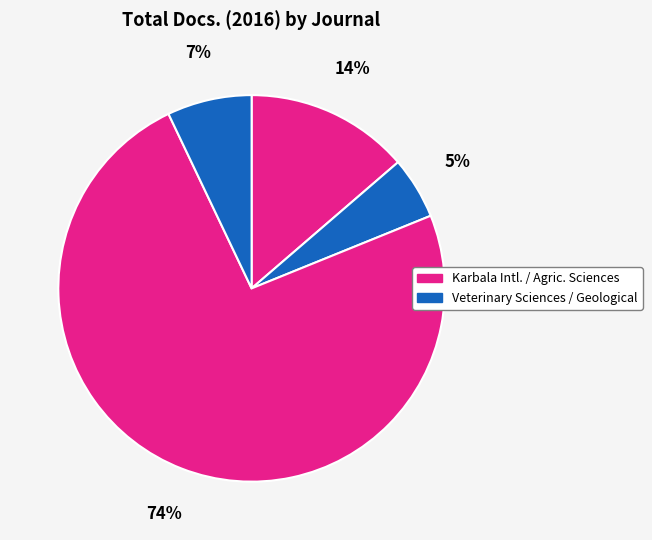

Count the number of slices in the pie.

4